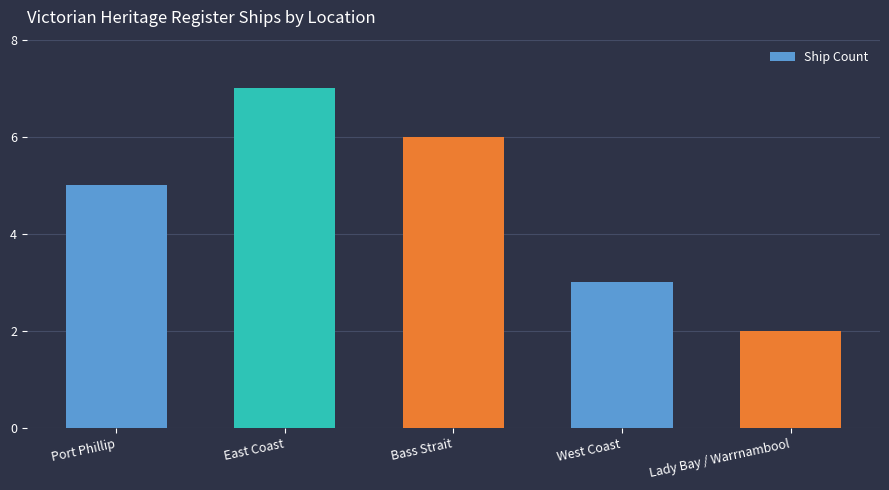

Is it true that the value at Port Phillip is 3?

False